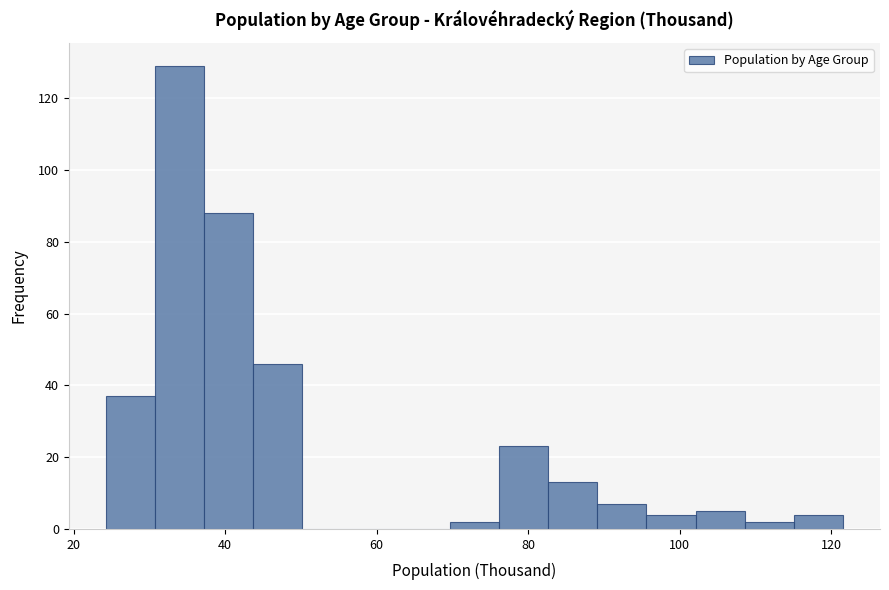

Around what value on the x-axis is the tallest bar? Give the approximate position of its centre, as read against the axis.

34